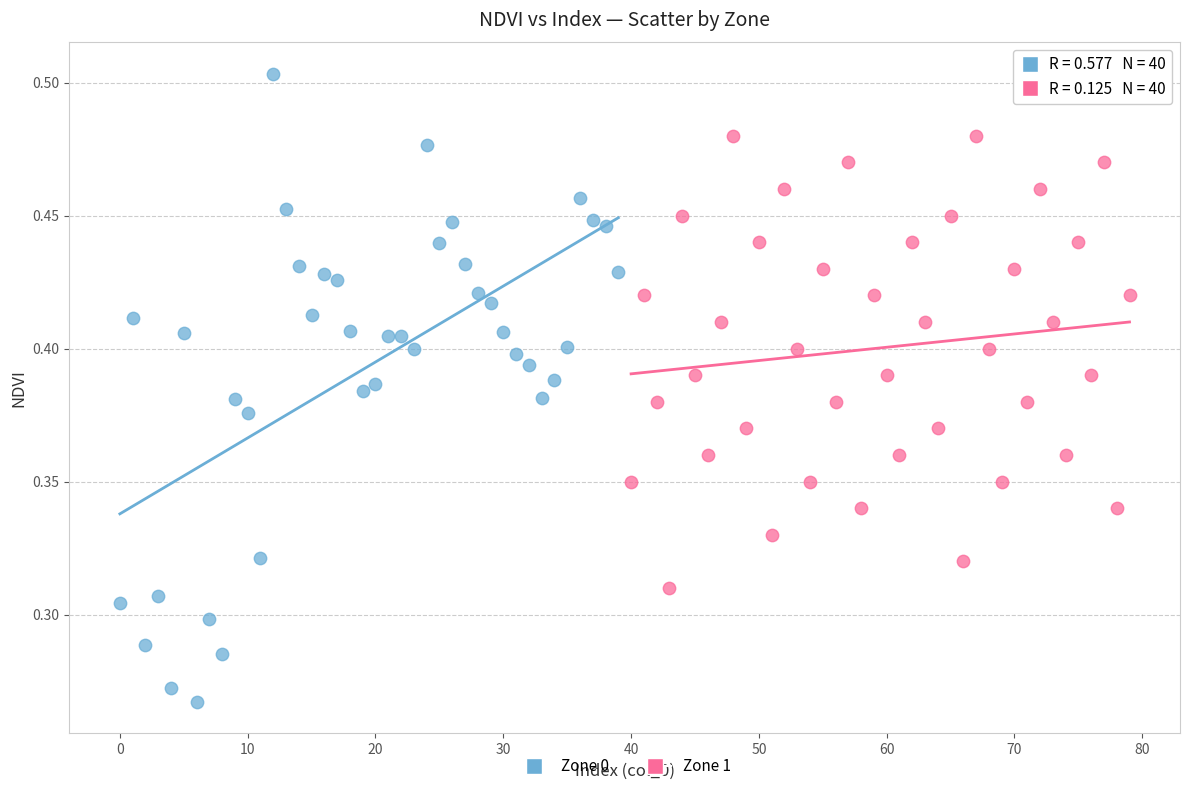

Which series reaches the minimum Y coordinate?

Zone 0